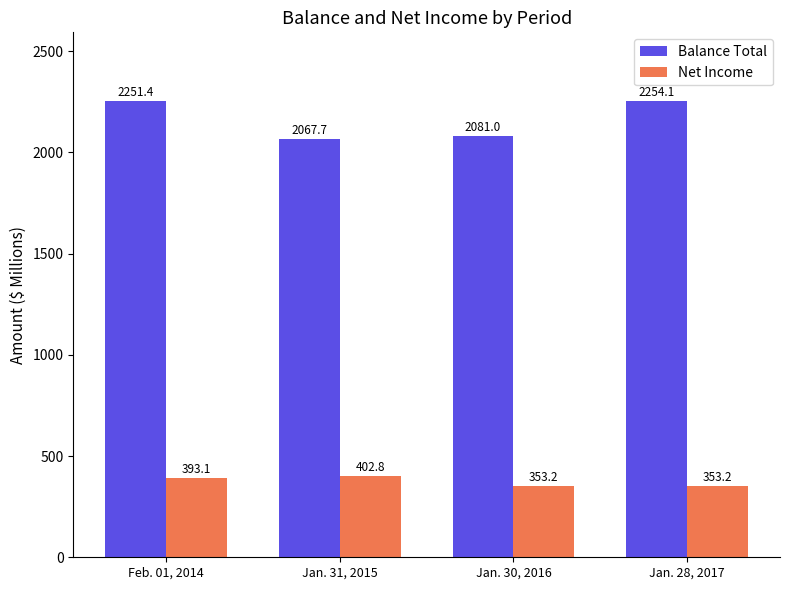

What is the greatest value displayed?

2254.1